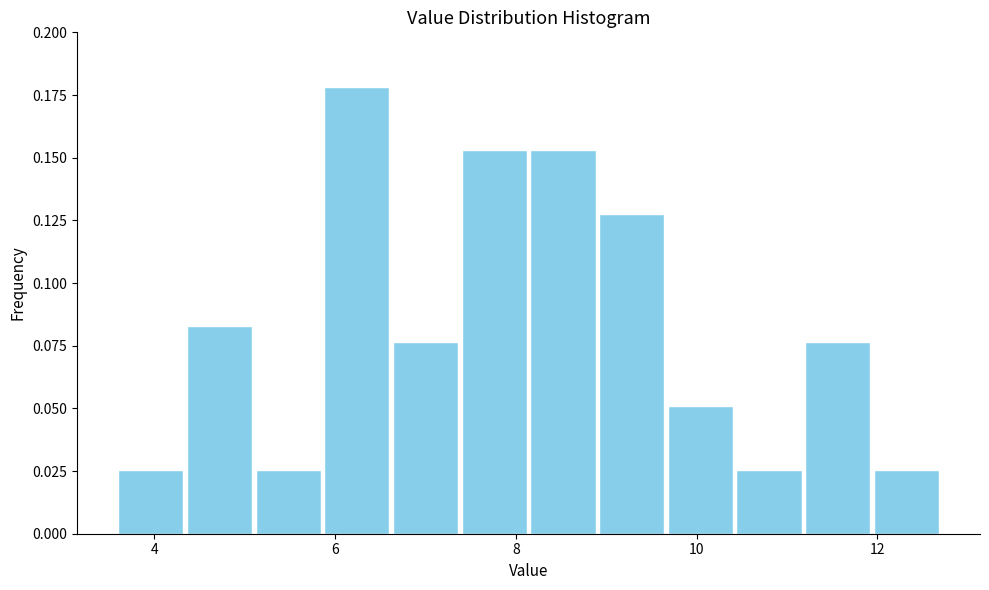

Around what value on the x-axis is the tallest bar? Give the approximate position of its centre, as read against the axis.

6.2